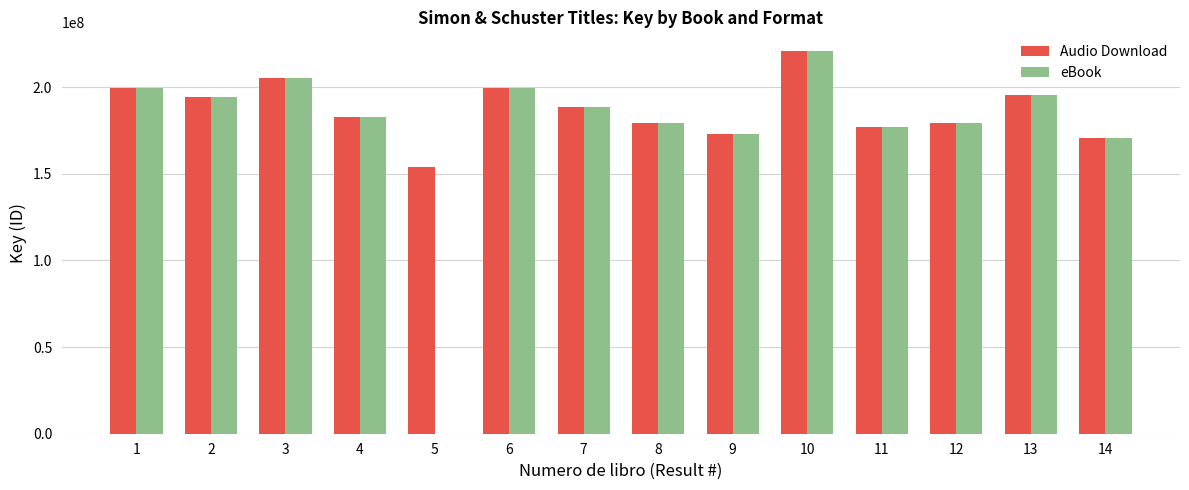

Is the value of eBook at 2 greater than the value of Audio Download at 12?

Yes